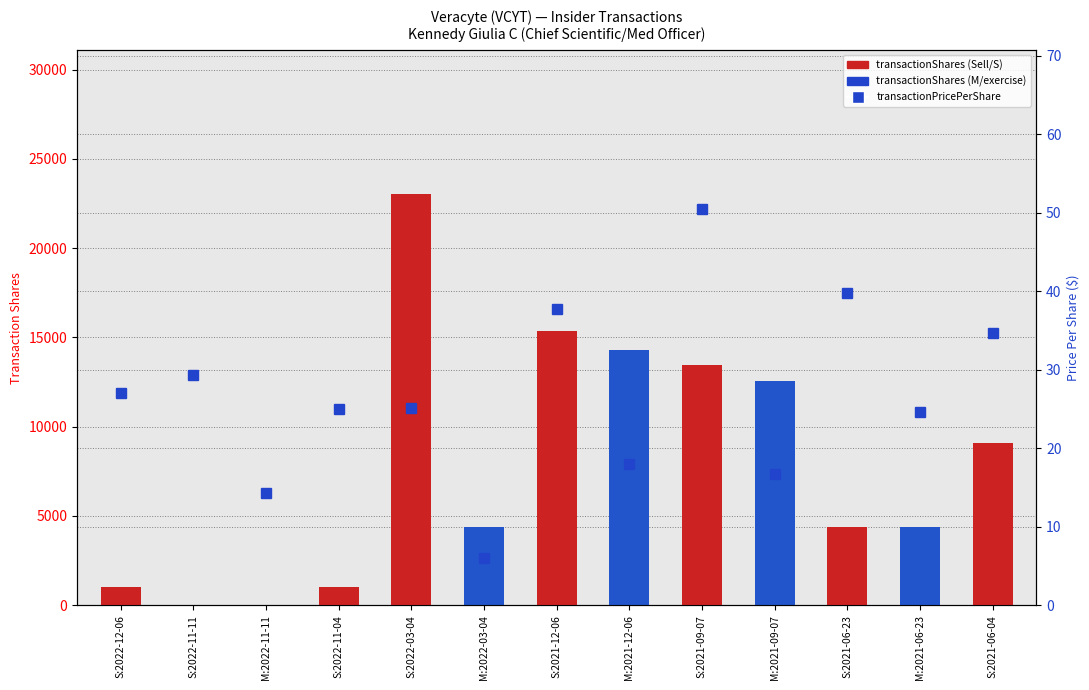

Reading left to right, extract all data points from this chart.

S:2022-12-06=1023	S:2022-11-11=2	M:2022-11-11=2	S:2022-11-04=1023	S:2022-03-04=23033	M:2022-03-04=4407	S:2021-12-06=15357	M:2021-12-06=14281	S:2021-09-07=13457	M:2021-09-07=12531	S:2021-06-23=4375	M:2021-06-23=4375	S:2021-06-04=9081